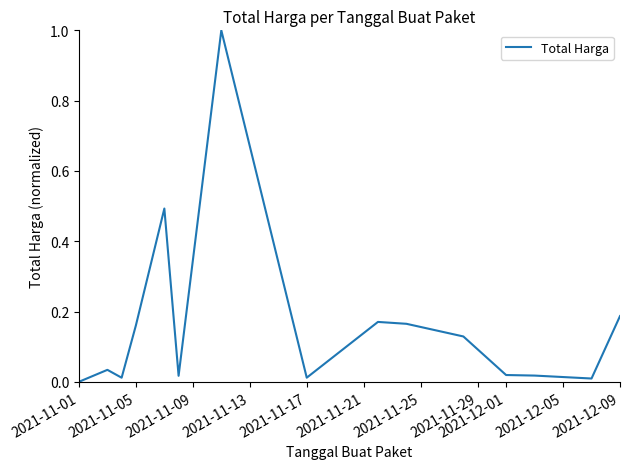

What is the maximum value shown in the chart?

1.0